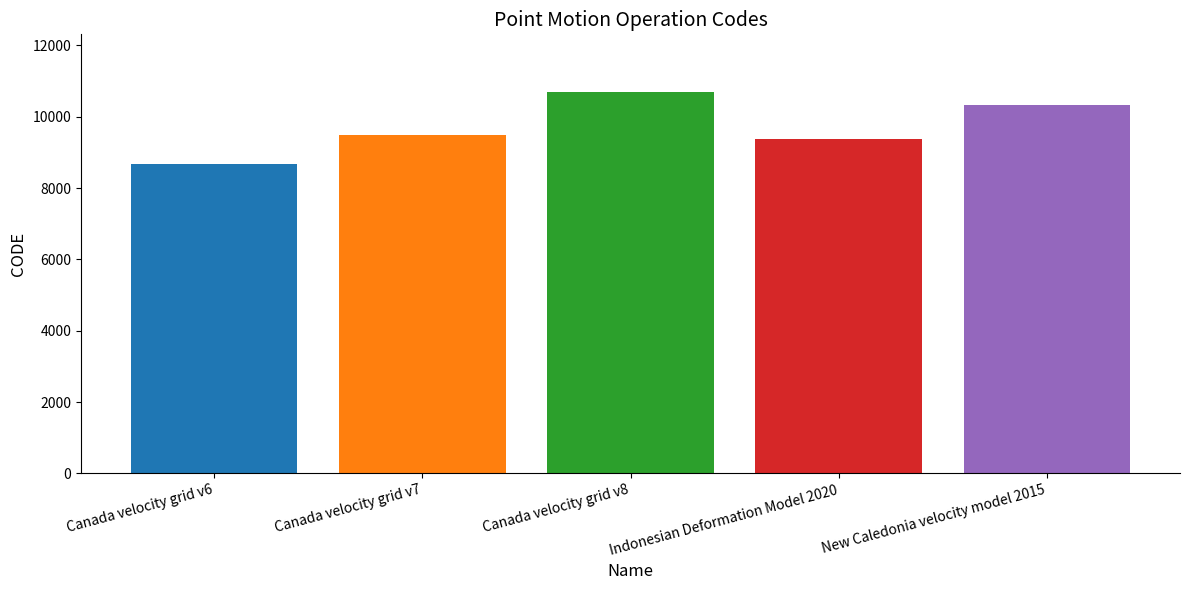

Rank the categories by value from lowest to highest.

Canada velocity grid v6, Indonesian Deformation Model 2020, Canada velocity grid v7, New Caledonia velocity model 2015, Canada velocity grid v8